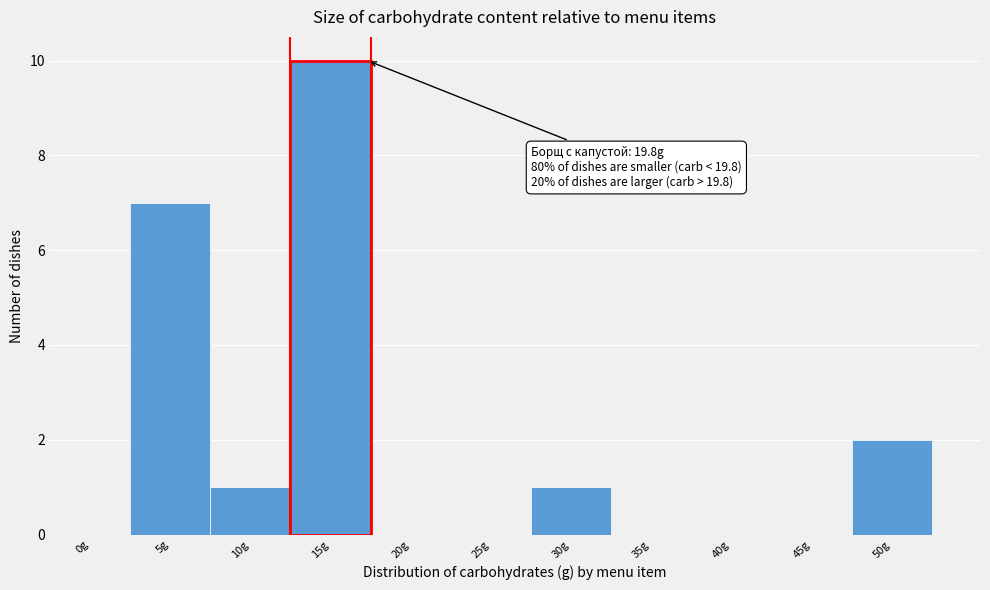

Reading left to right, transcribe all the data shown in this chart.

0g=0	5g=7	10g=1	15g=10	20g=0	25g=0	30g=1	35g=0	40g=0	45g=0	50g=2